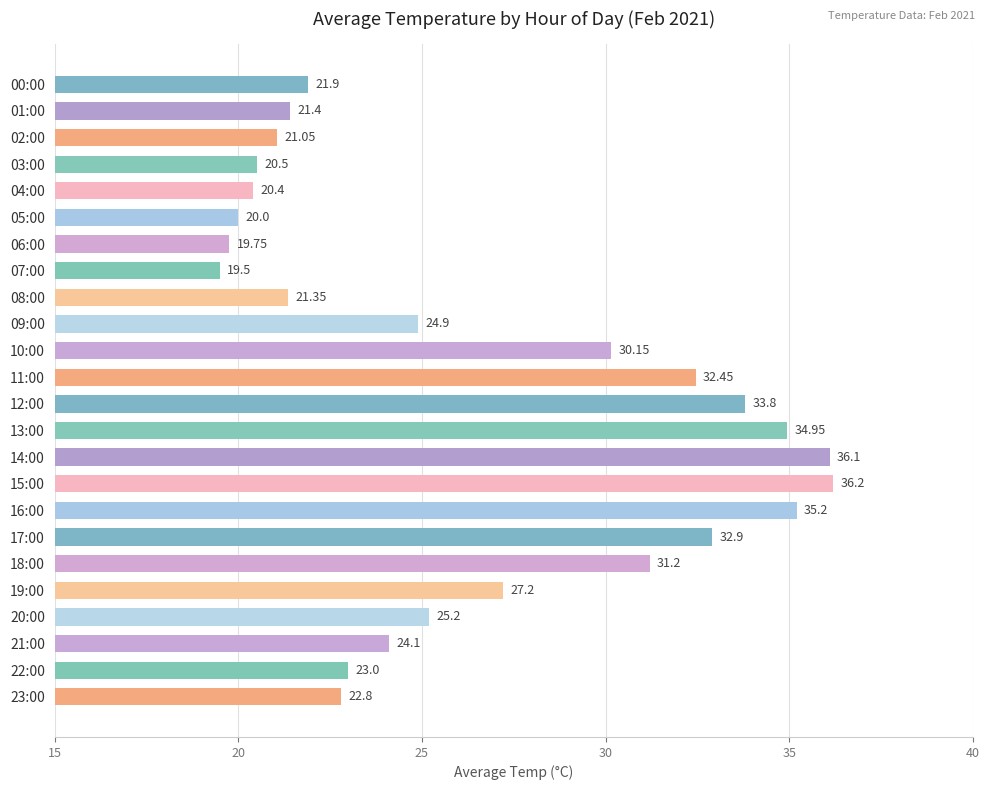

What is the difference between the values at 18:00 and 19:00?

4.0